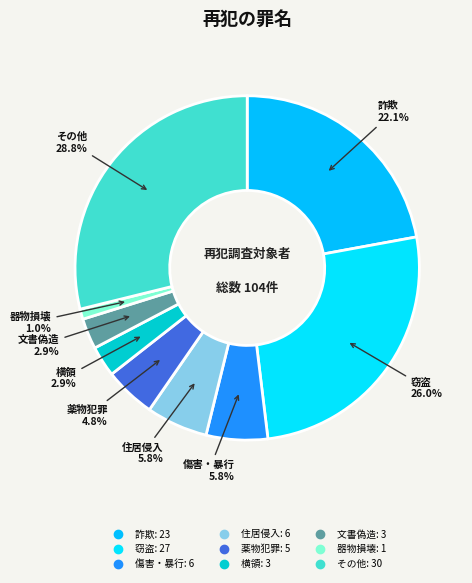

True or false: その他 accounts for 29% of the total.

True